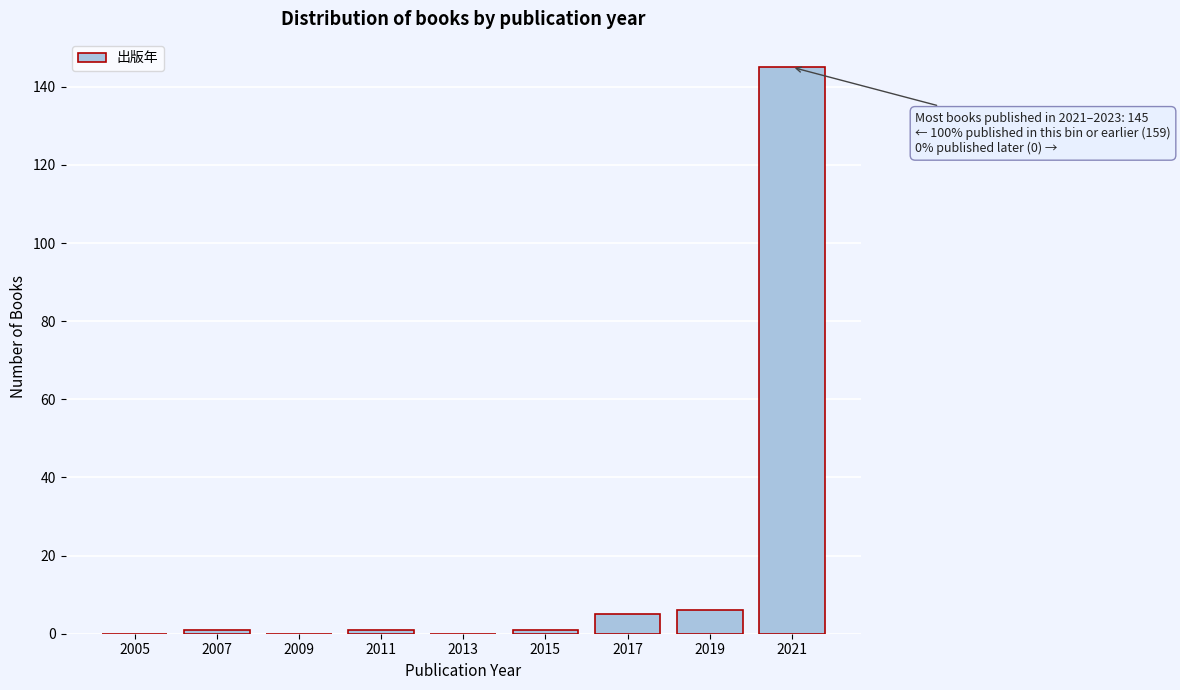

Reading right to left, list all the values displayed in this chart.

2021=145	2019=6	2017=5	2015=1	2013=0	2011=1	2009=0	2007=1	2005=0